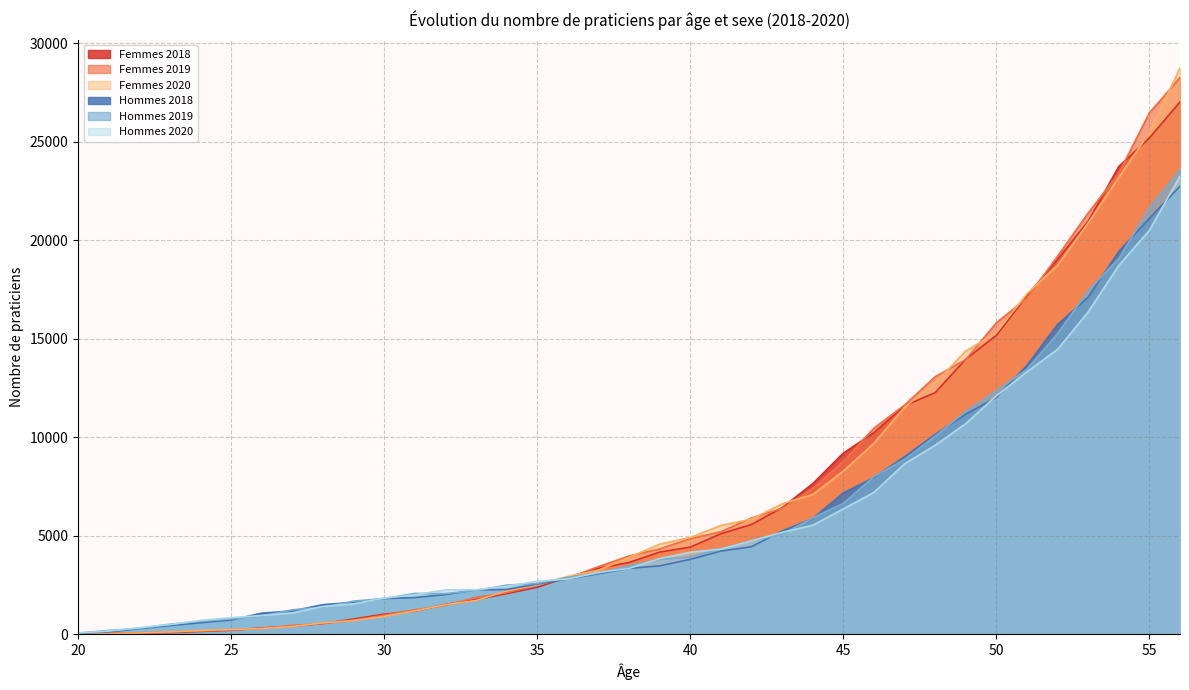

What is the greatest value displayed?

28740